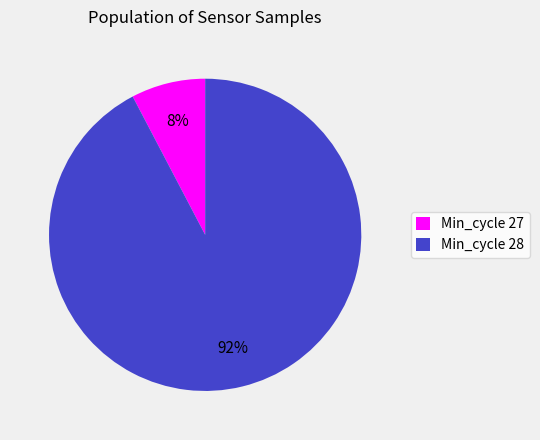

Which slice is the smallest?

Min_cycle 27